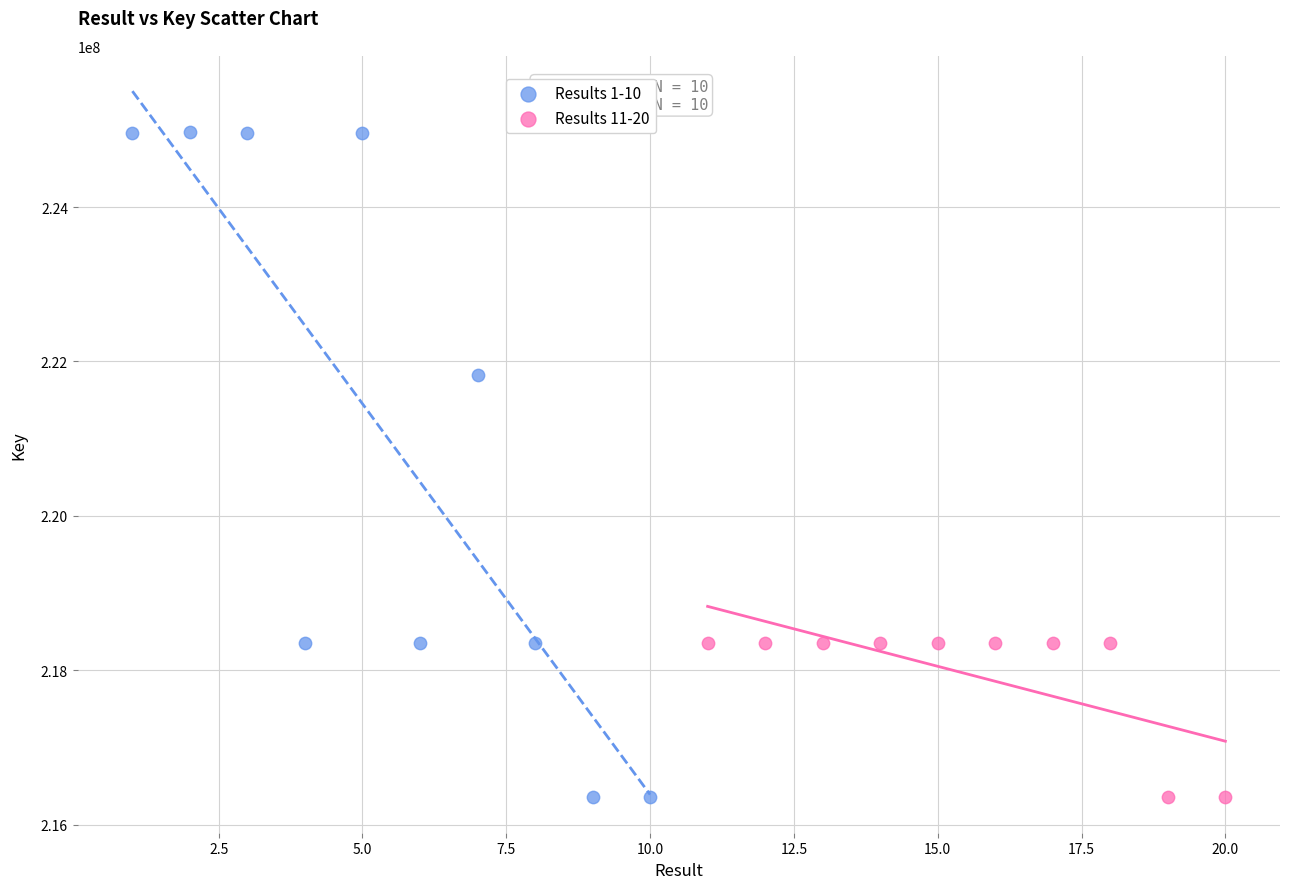

What are all the series names shown in the legend?

Results 1-10, Results 11-20